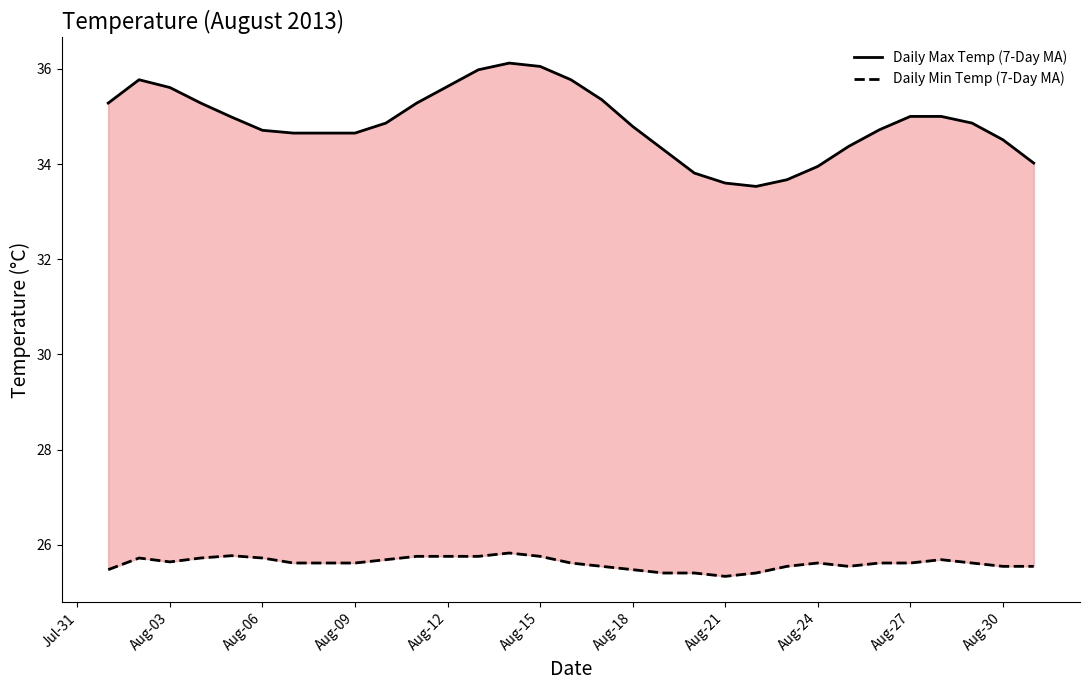

What value does the Daily Min Temp (7-Day MA) series have at Aug-18?

25.5